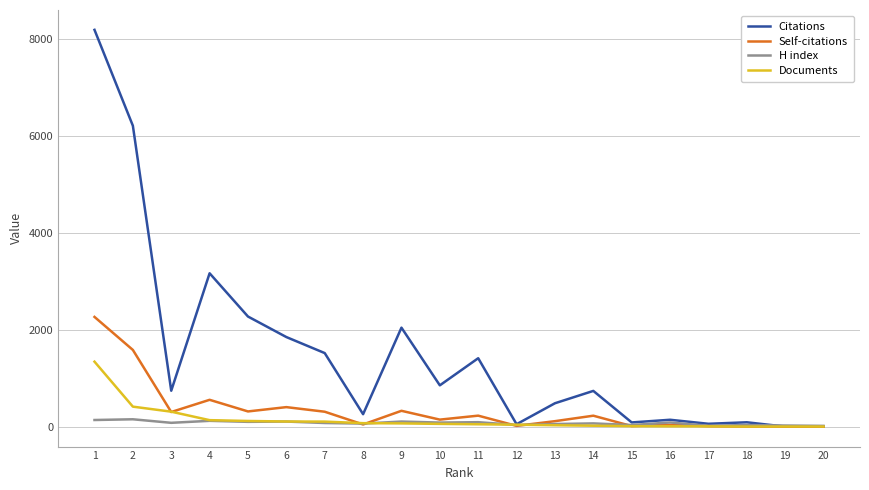

At which category is the sum across all series the highest?

1